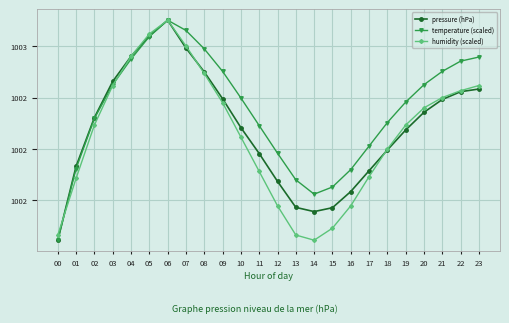

What is the sum of all temperature (scaled) values?

24057.2